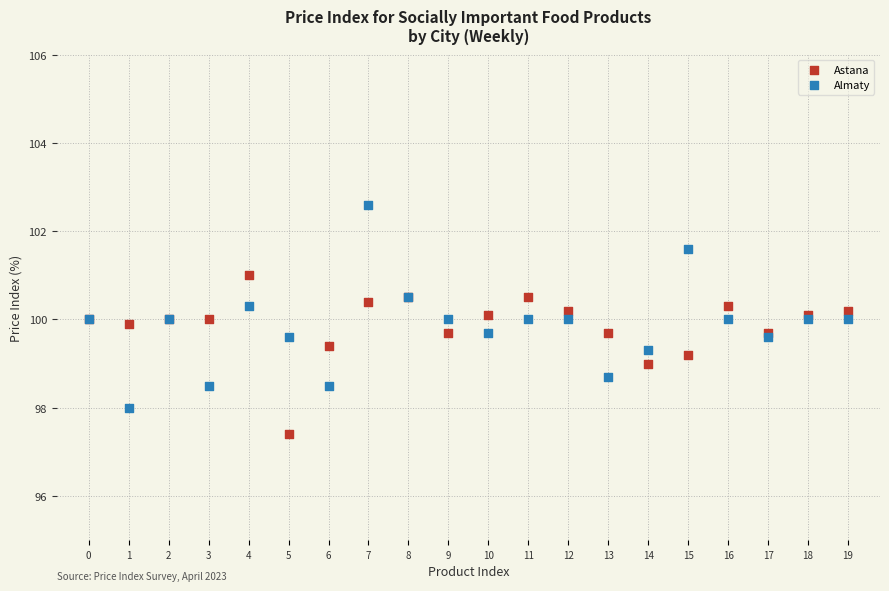

Which series reaches the maximum Y coordinate?

Almaty